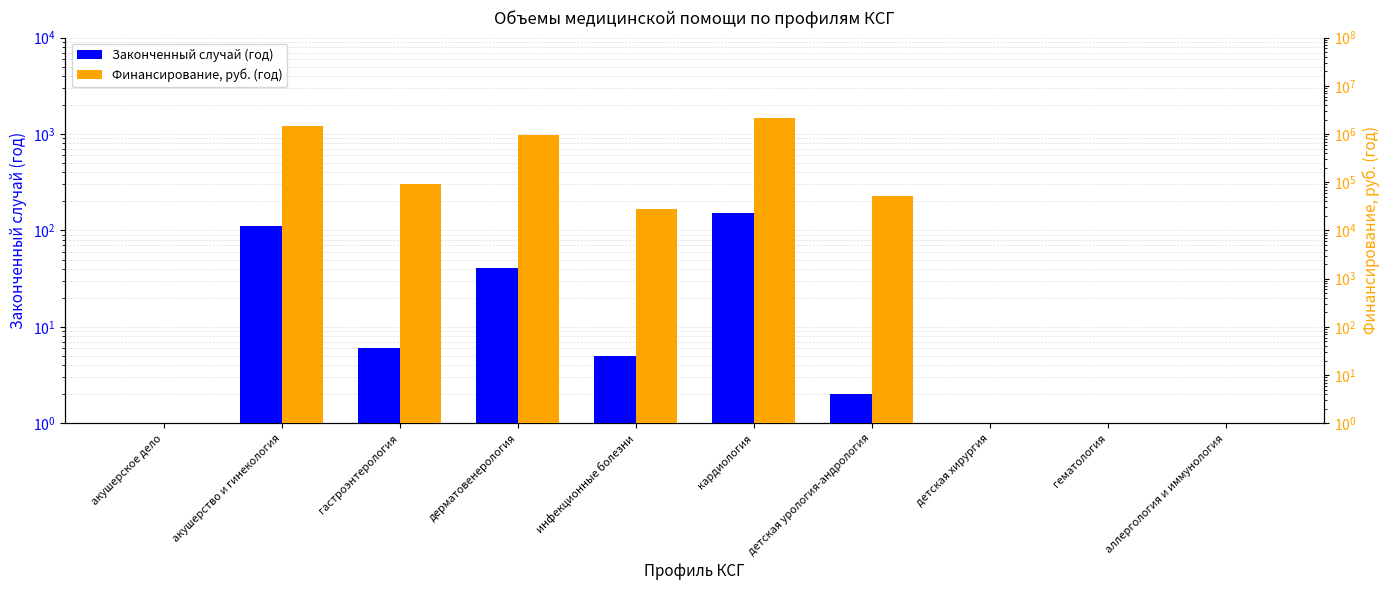

What is the sum of all Законченный случай (год) values?

320